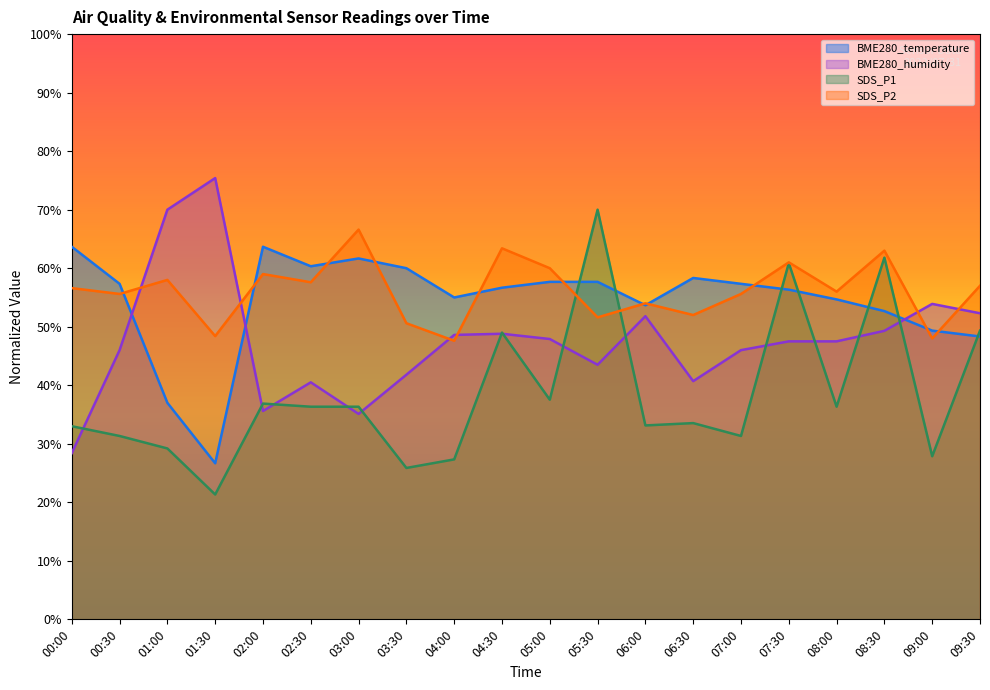

What is the difference between the BME280_humidity values at 00:30 and 08:00?

1.5